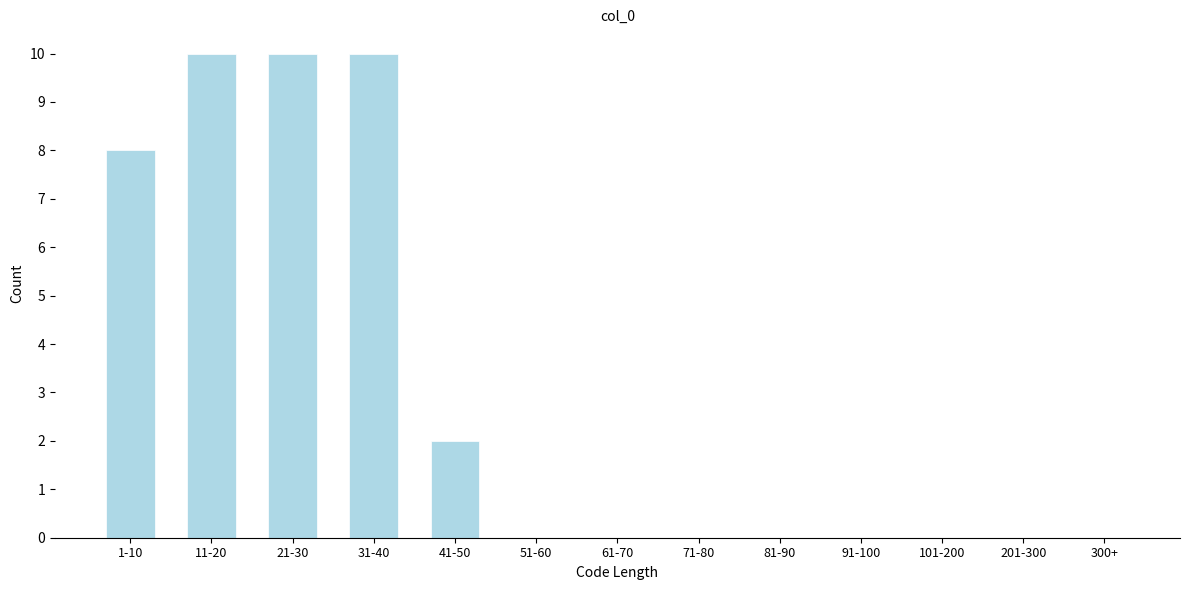

Reading left to right, extract all data points from this chart.

1-10=8	11-20=10	21-30=10	31-40=10	41-50=2	51-60=0	61-70=0	71-80=0	81-90=0	91-100=0	101-200=0	201-300=0	300+=0